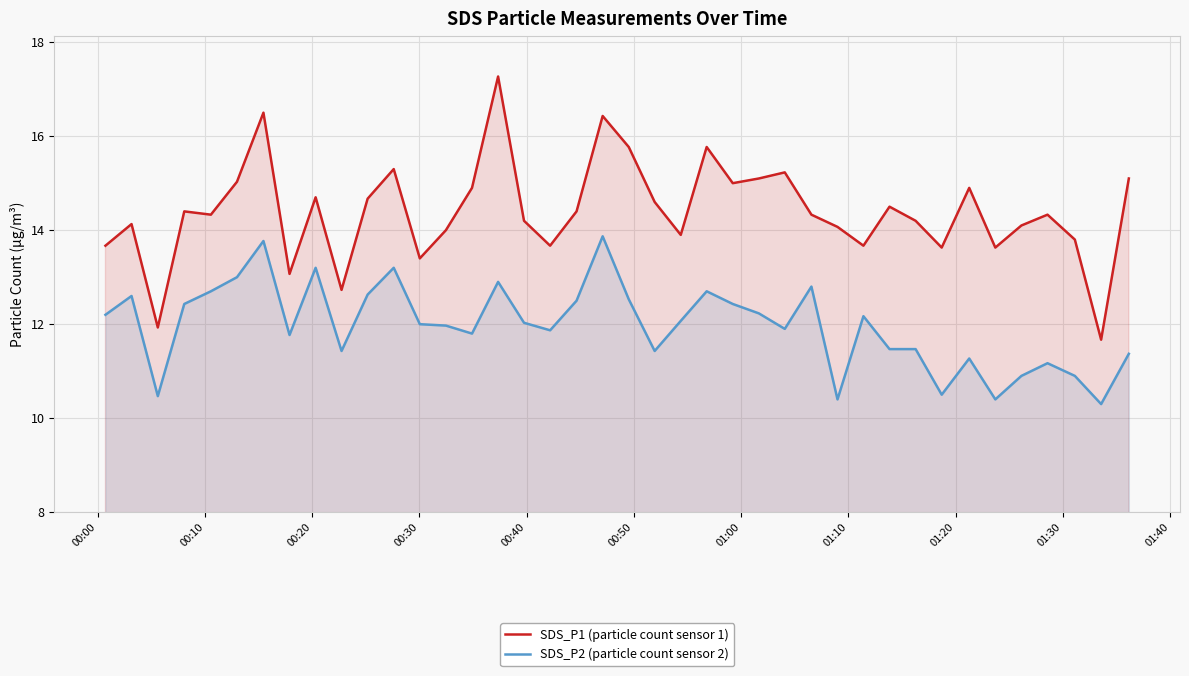

Which series has the largest range (max minus min)?

SDS_P1 (particle count sensor 1)